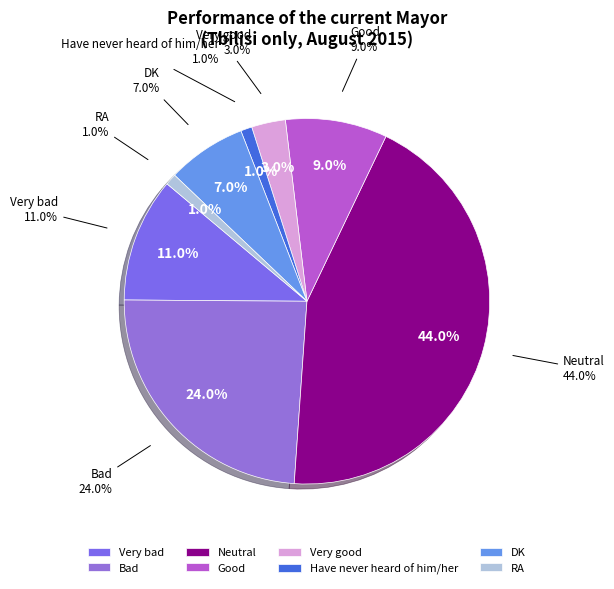

What is the change in value from Neutral to Good?

-35